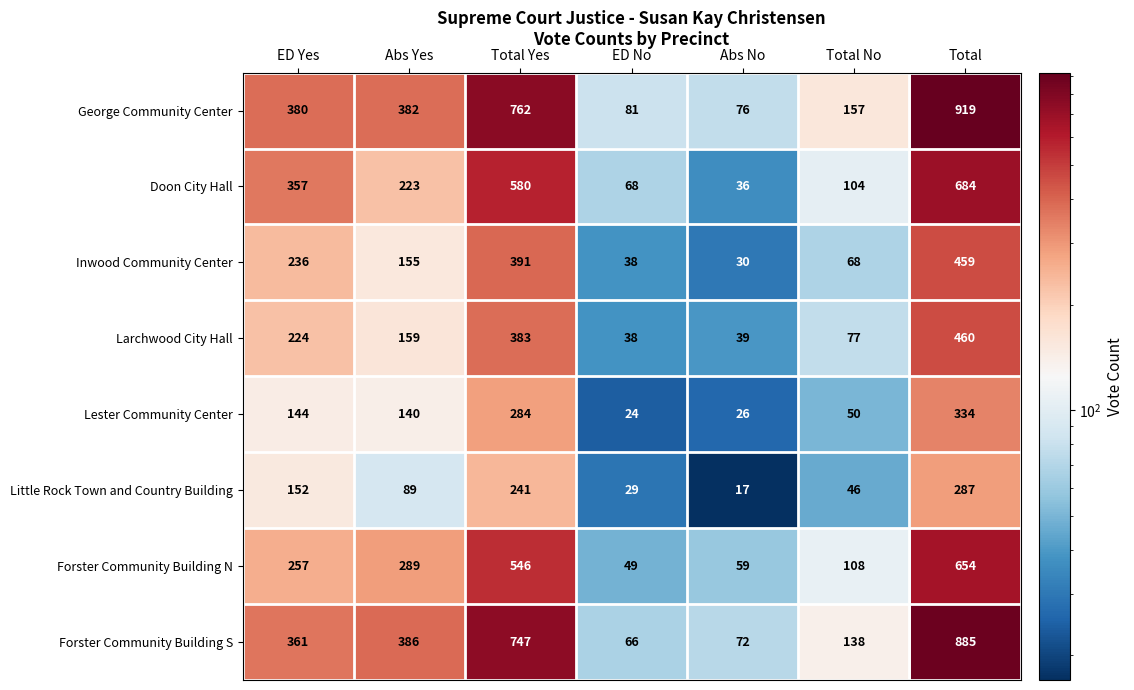

Read the Inwood Community Center value at ED Yes.

236